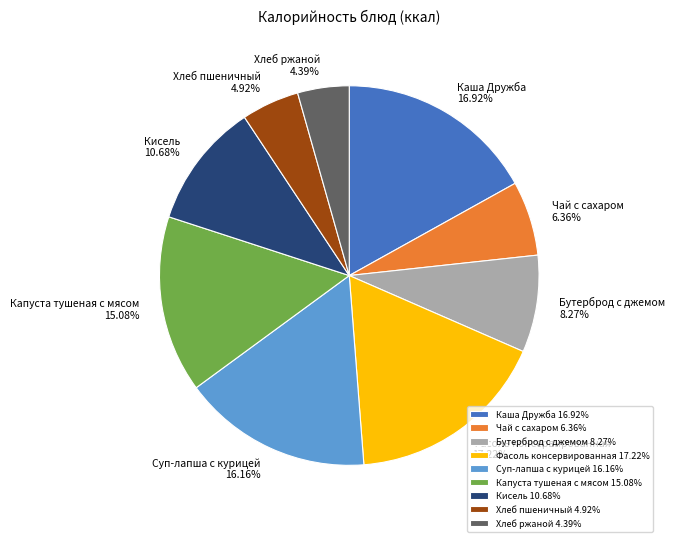

Does any single category account for the majority?

No